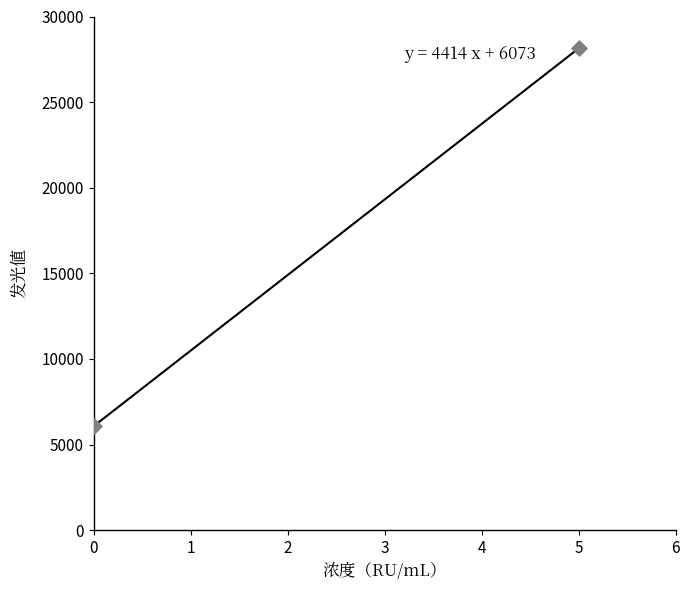

What is the range of X values (max minus min)?

5